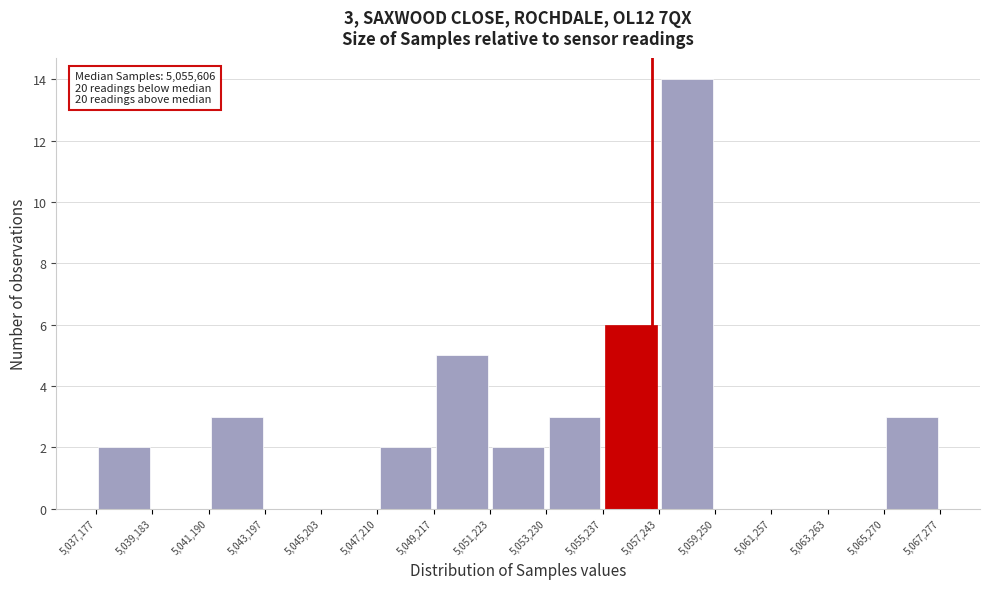

Which range on the x-axis has the tallest bar?

5,057,243 to 5,059,250